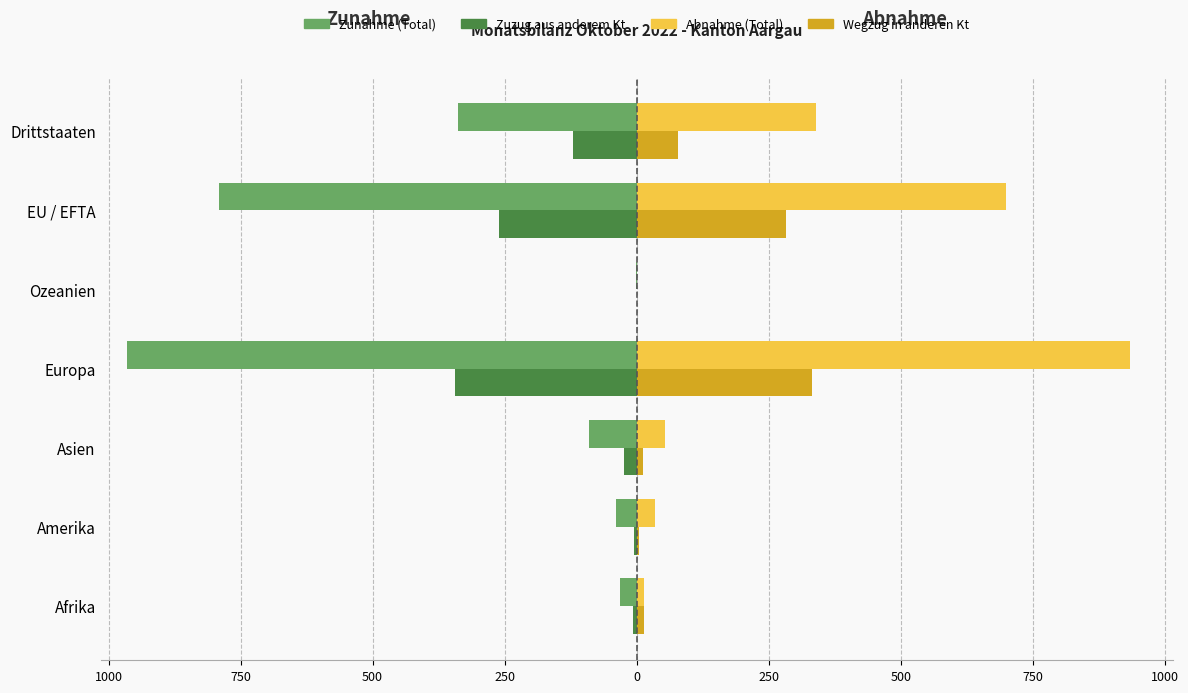

Which series has the widest spread of values?

Zunahme (Total)